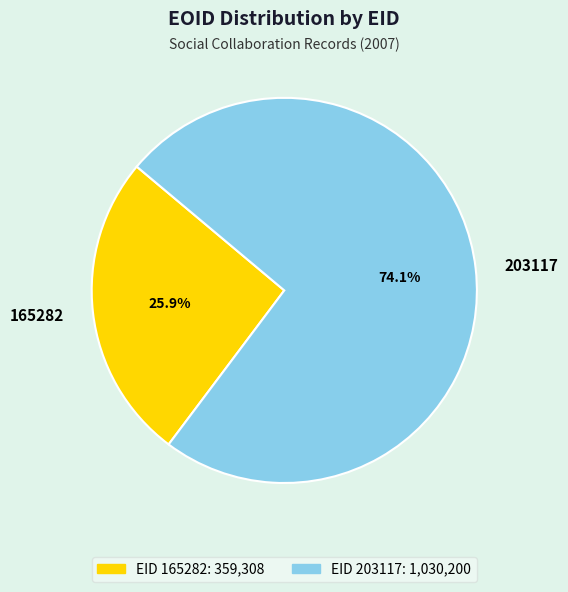

To the nearest percent, what is the combined percentage of 165282 and 203117?

100%